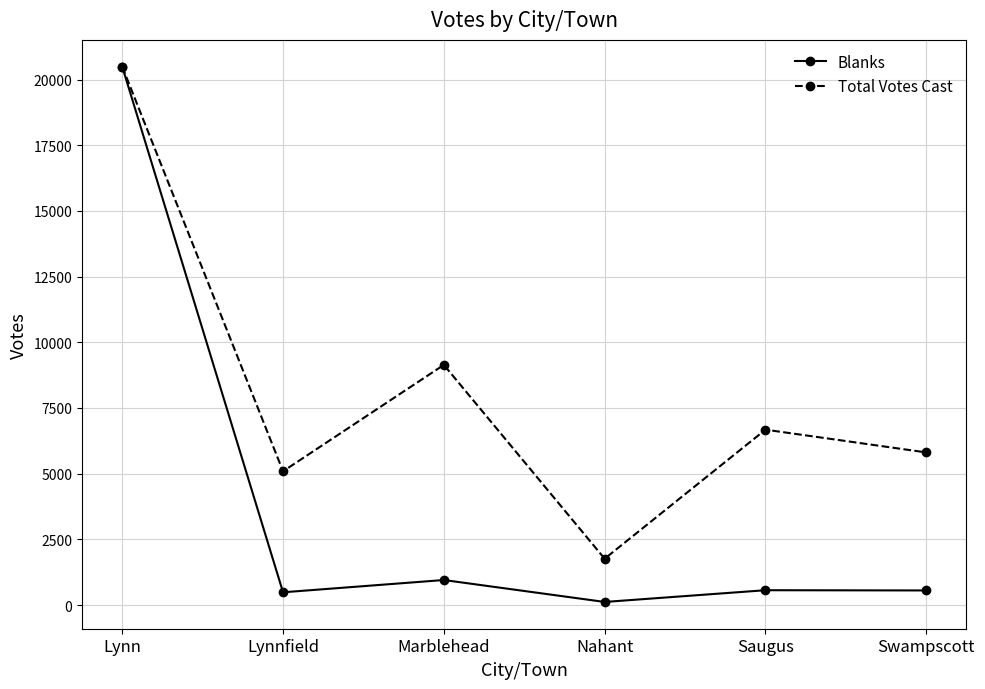

Which series has the largest total across all categories?

Total Votes Cast